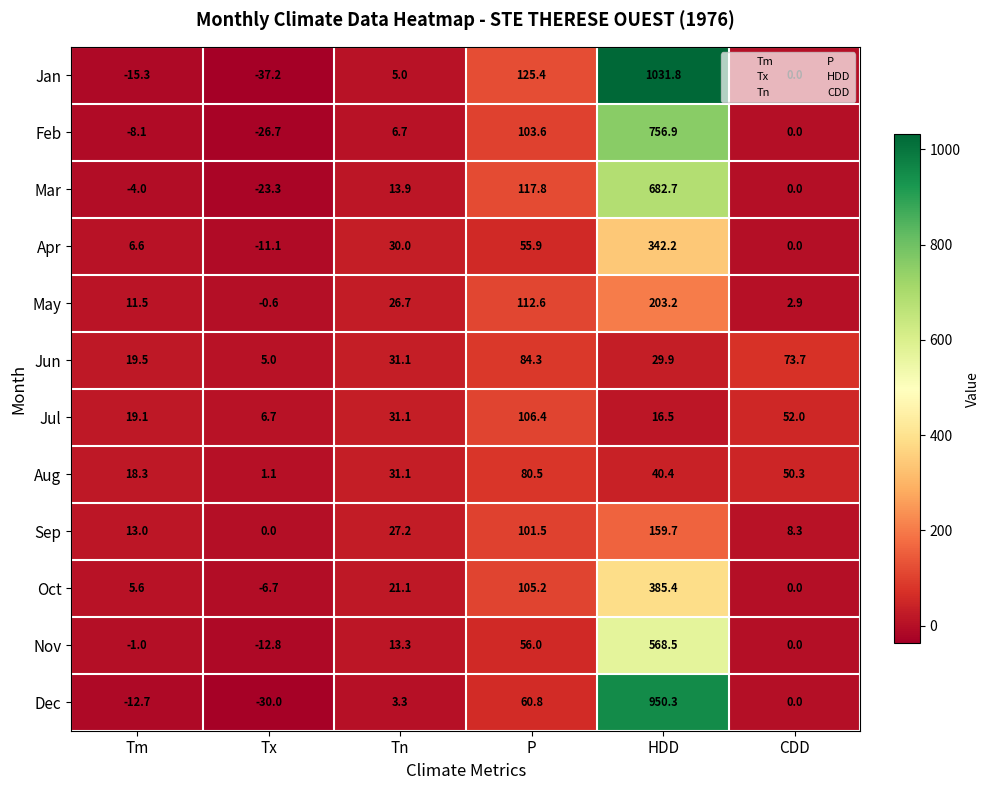

What is the spread (max minus min) of values at HDD?

1015.3